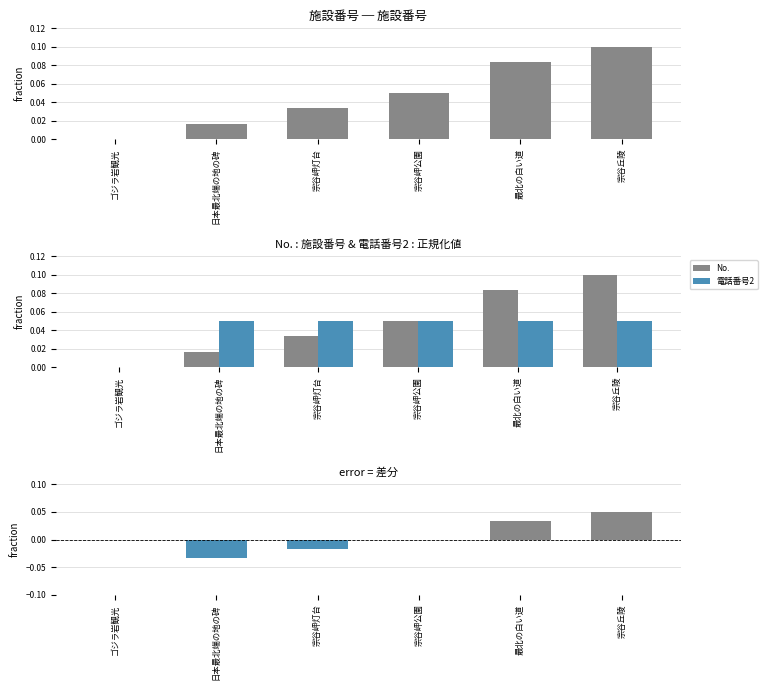

How many series are shown in this chart?

3